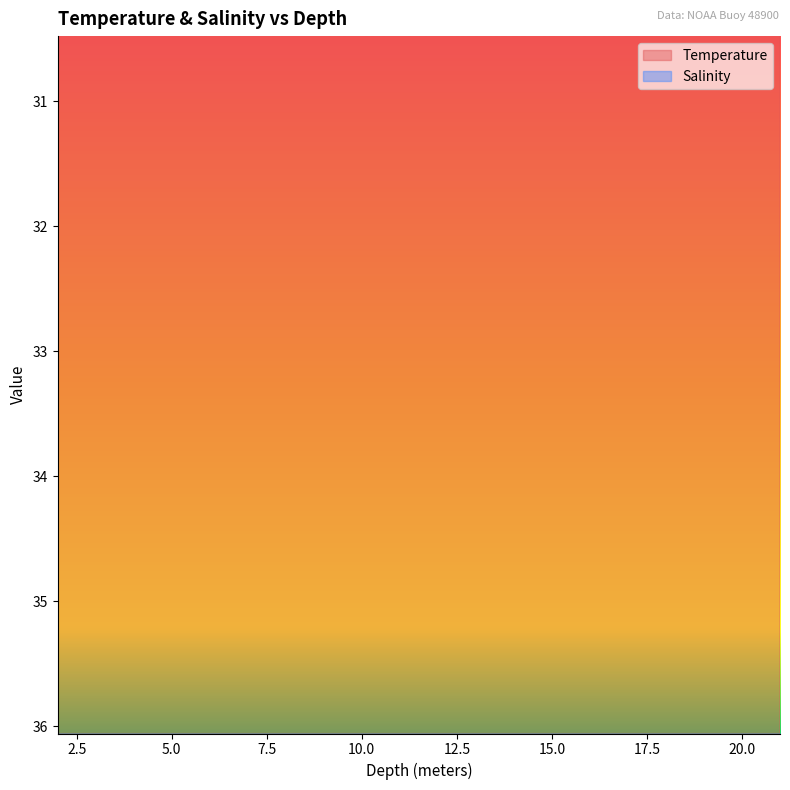

Reading right to left, what are all the values shown in this chart?

Temperature: 21.0=24.6	20.0=24.8	19.0=25.2	18.0=25.5	17.0=25.6	16.0=25.8	15.0=26.1	14.0=26.5	13.0=26.7	12.0=26.8	11.0=27.0	10.0=27.7	9.0=28.4	8.0=28.7	7.0=28.8	6.0=28.8	5.0=28.9	4.0=28.9	3.0=28.9	2.0=29.0
Salinity: 21.0=36.4	20.0=36.4	19.0=36.4	18.0=36.4	17.0=36.5	16.0=36.5	15.0=36.5	14.0=36.5	13.0=36.5	12.0=36.5	11.0=36.5	10.0=36.4	9.0=36.4	8.0=36.3	7.0=36.3	6.0=36.3	5.0=36.3	4.0=36.3	3.0=36.3	2.0=36.3